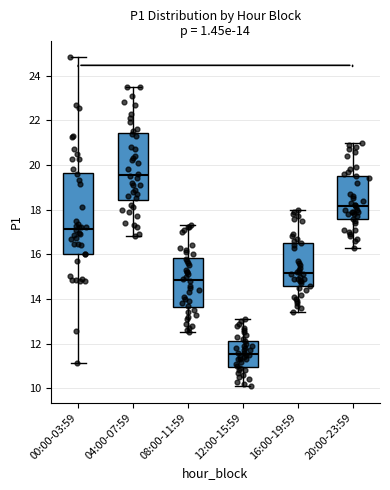

Which box's median line is the lowest?

12:00-15:59